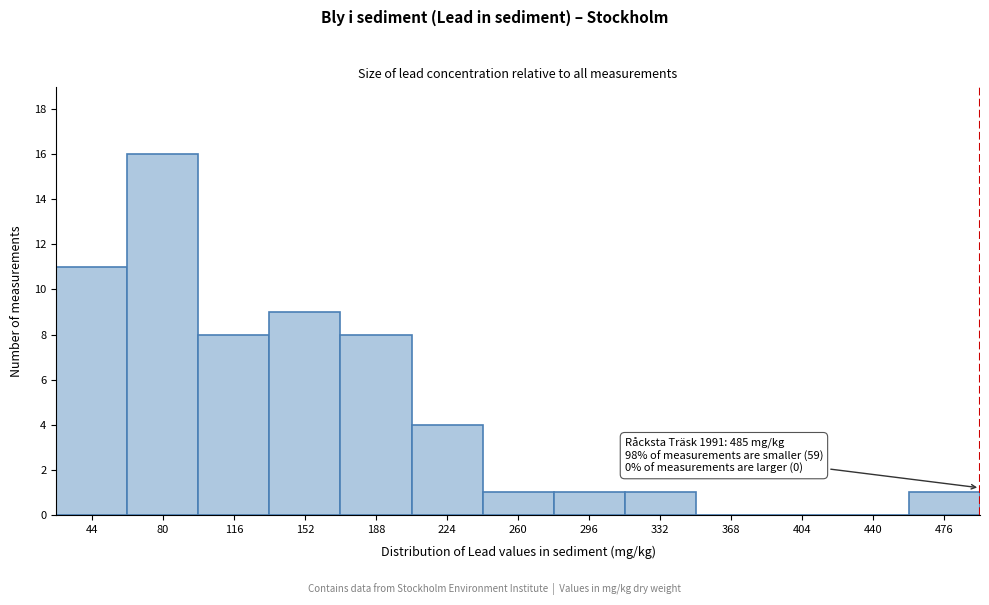

Reading left to right, extract all data points from this chart.

44=11	80=16	116=8	152=9	188=8	224=4	260=1	296=1	332=1	368=0	404=0	440=0	476=1